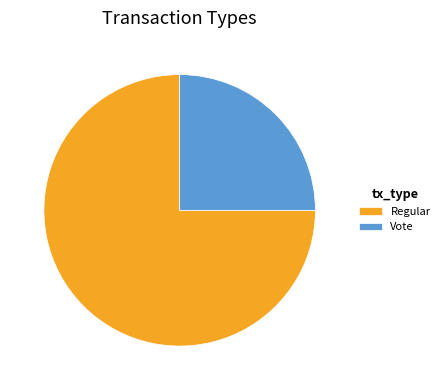

Does Vote account for over 50% of the chart?

No